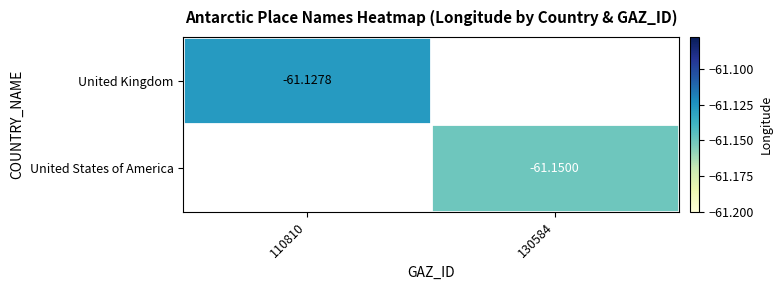

Is the value of United Kingdom at 110810 greater than the value of United States of America at 130584?

Yes